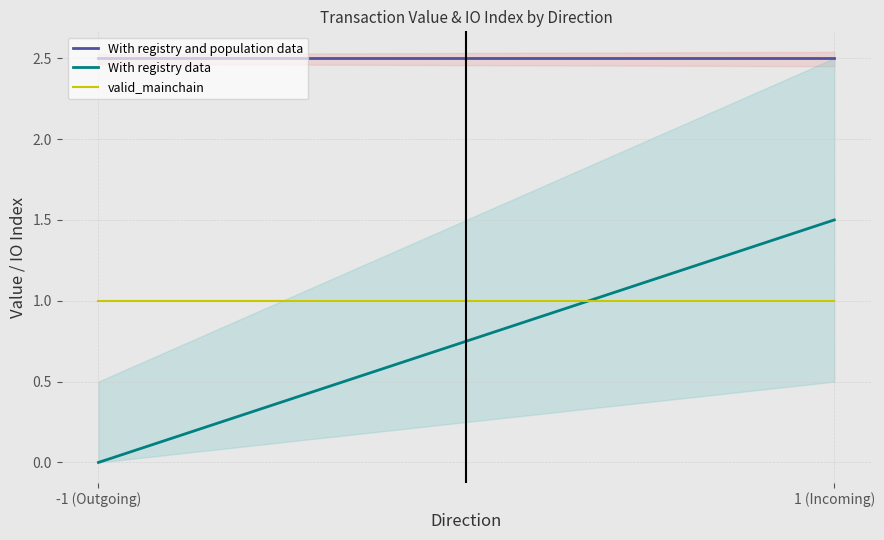

The valid_mainchain series shows 1.0 at 1 (Incoming). True or false?

True